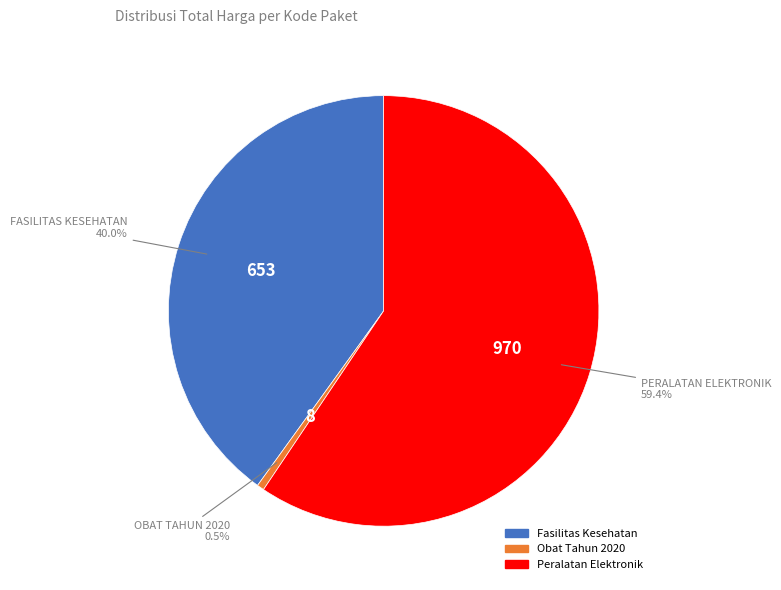

Is there a majority slice in this chart?

Yes